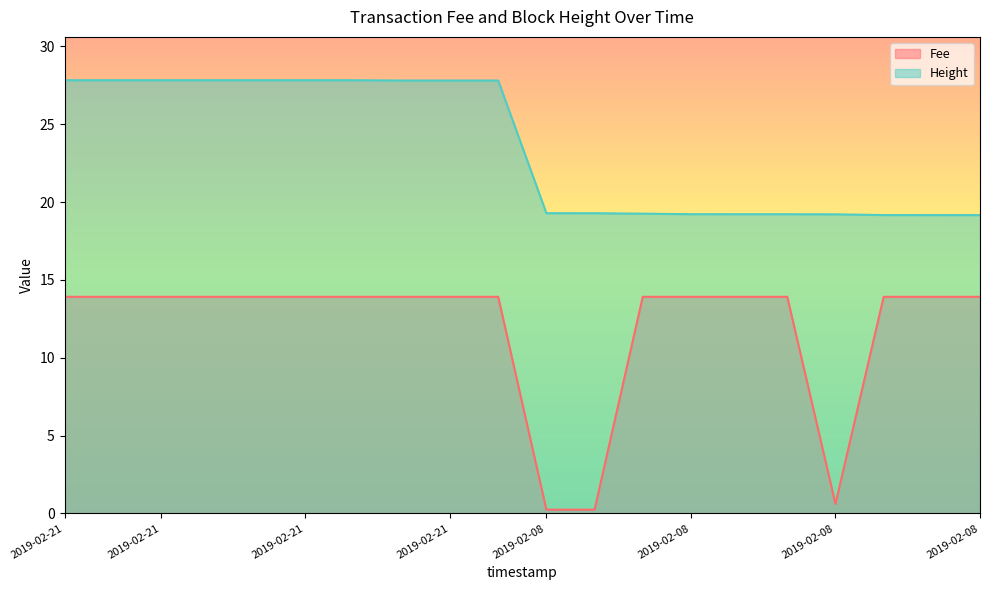

Which series has the widest spread of values?

Fee